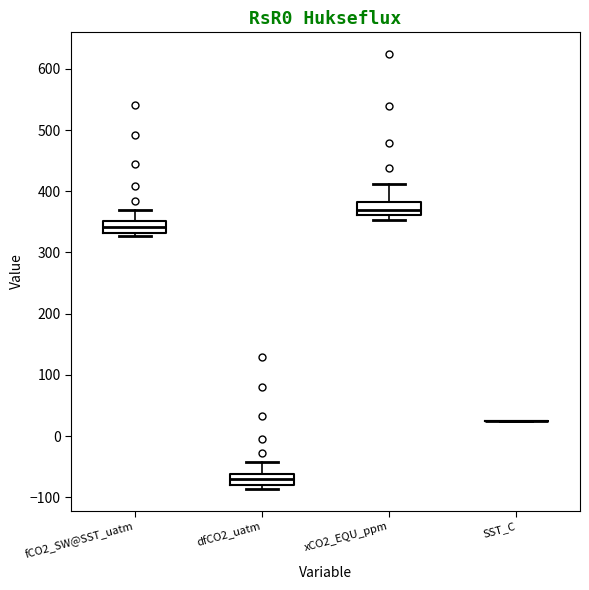

Where is the upper edge of the box for fCO2_SW@SST_uatm on the y-axis? The values are not printed on the chart, so give them approximately, as read against the axis.

350